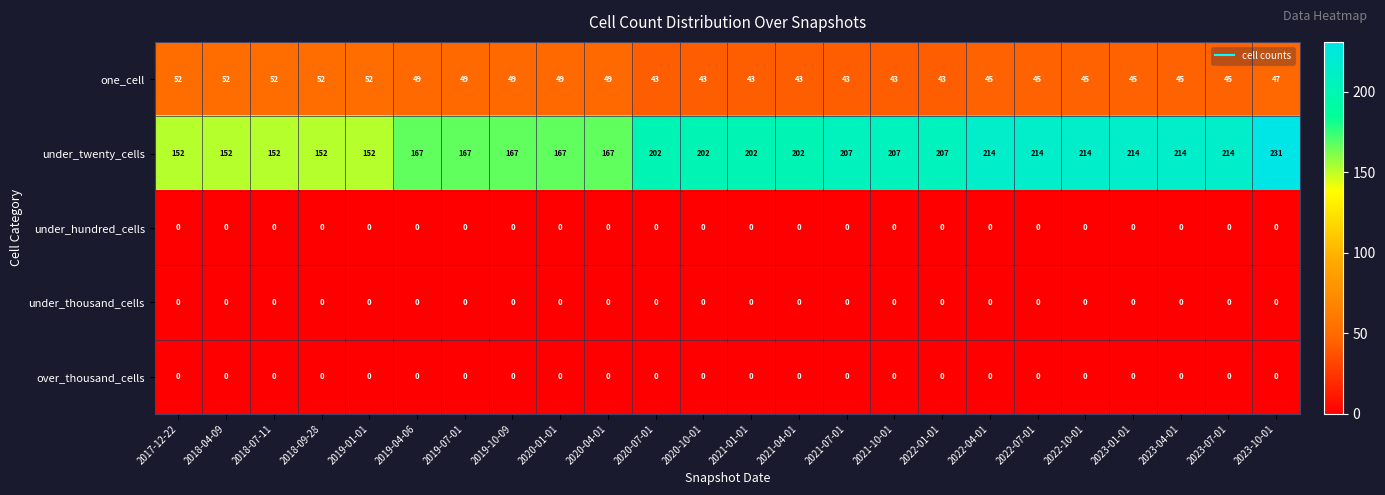

Between 2020-04-01 and 2021-10-01, which series saw the biggest shift?

under_twenty_cells